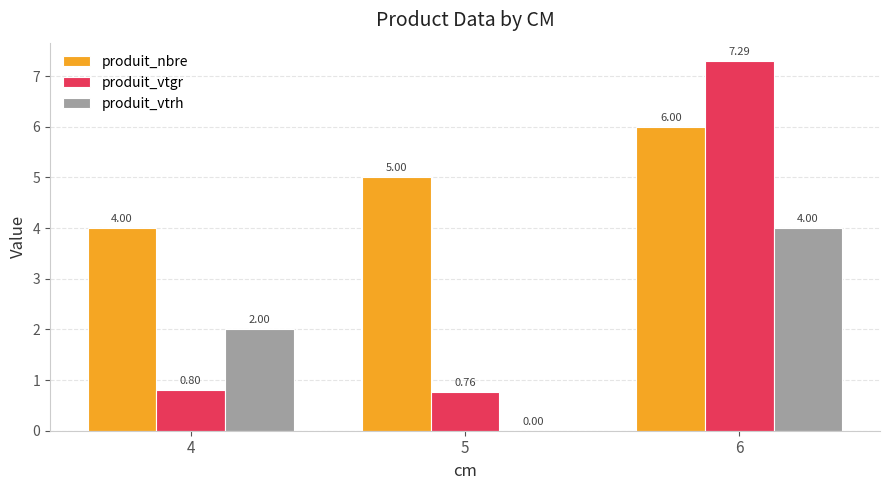

At which category is the sum across all series the highest?

6